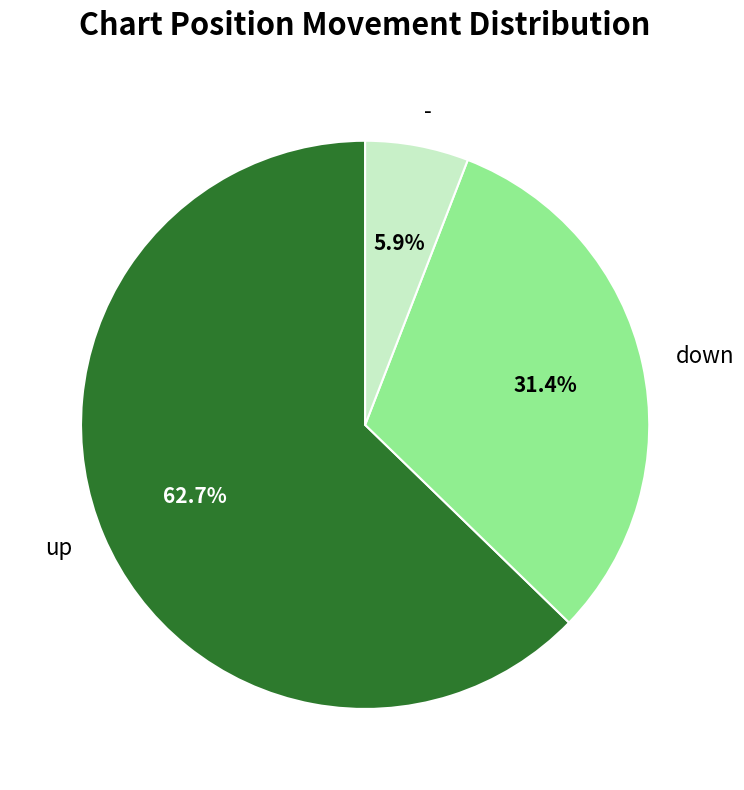

To the nearest percent, what percentage of the pie is -?

6%